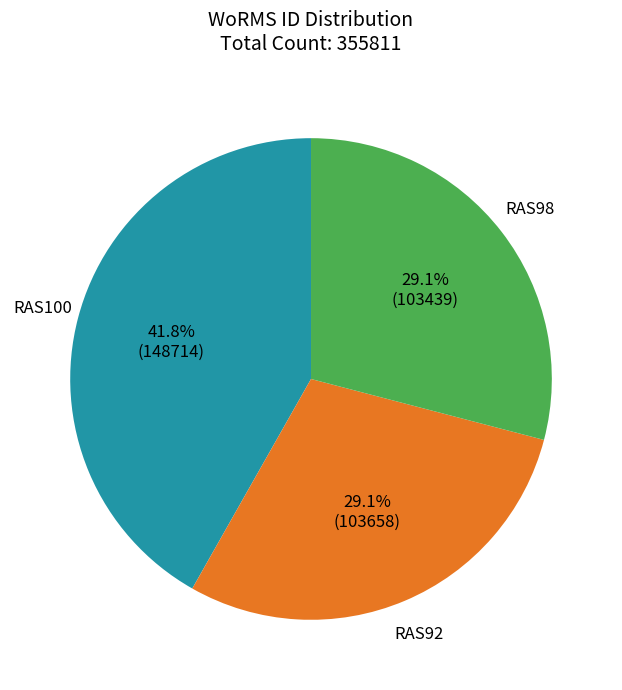

Which slice is the largest?

RAS100